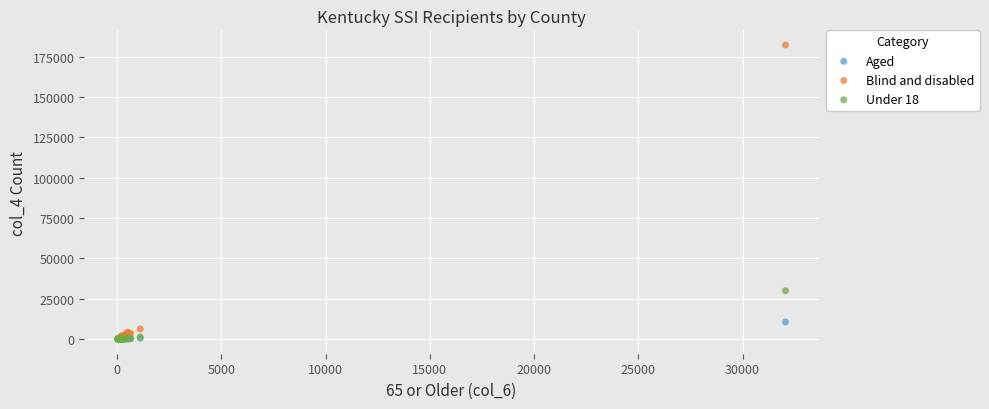

Which series reaches the maximum Y coordinate?

Blind and disabled